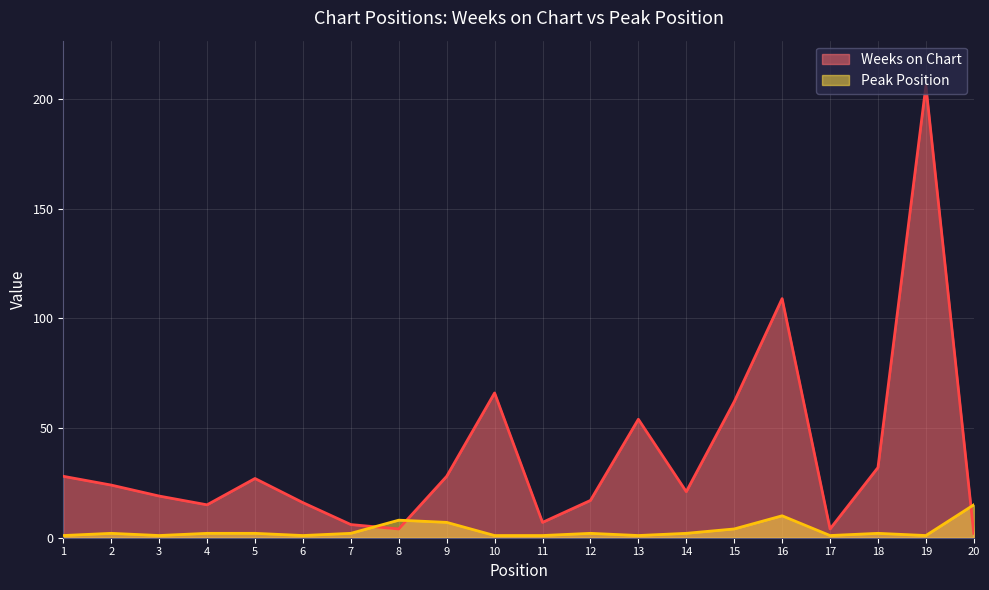

True or false: Weeks on Chart and Peak Position intersect in this chart.

True